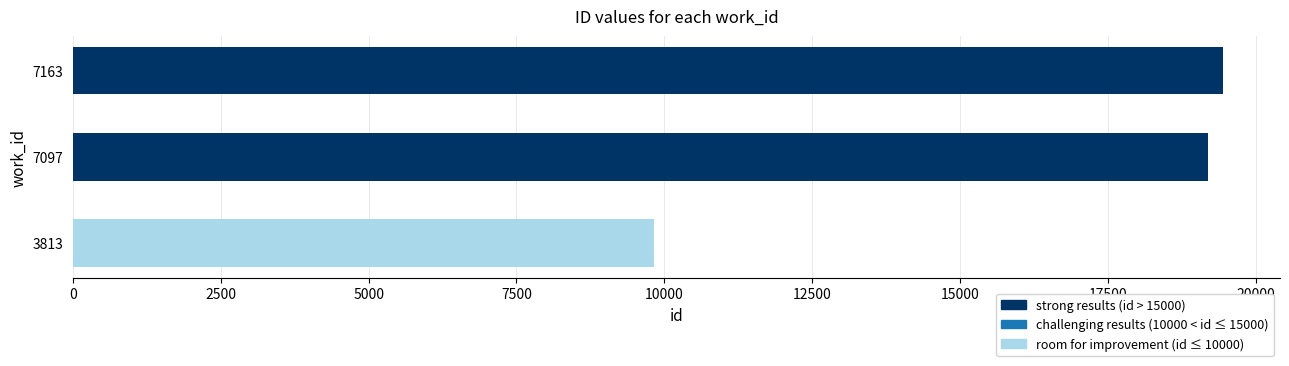

Reading bottom to top, what are all the values shown in this chart?

3813=9818	7097=19194	7163=19442